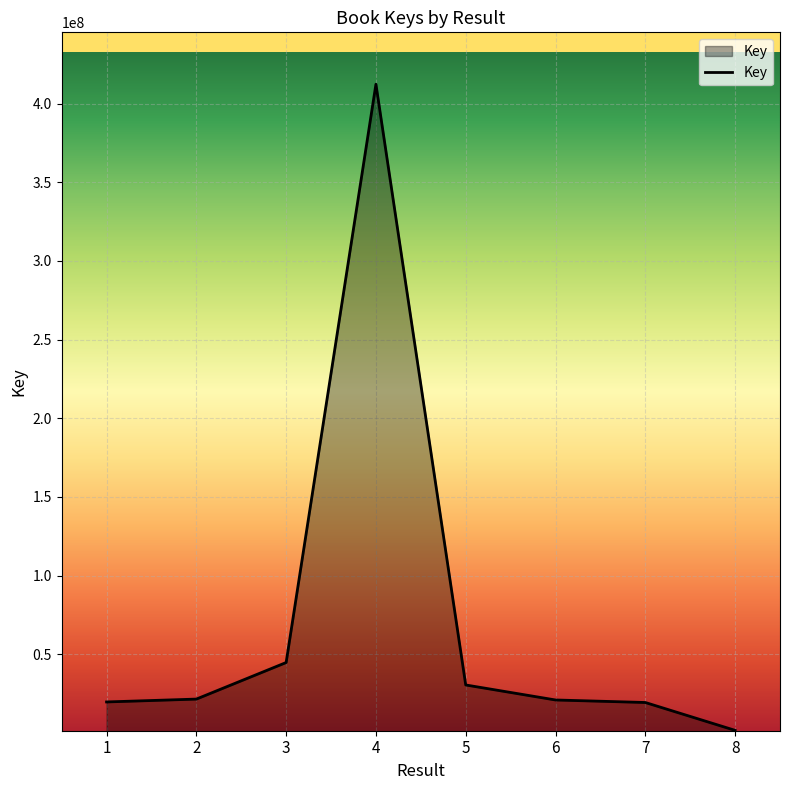

The chart shows a value of 21443448 at 2. True or false?

True